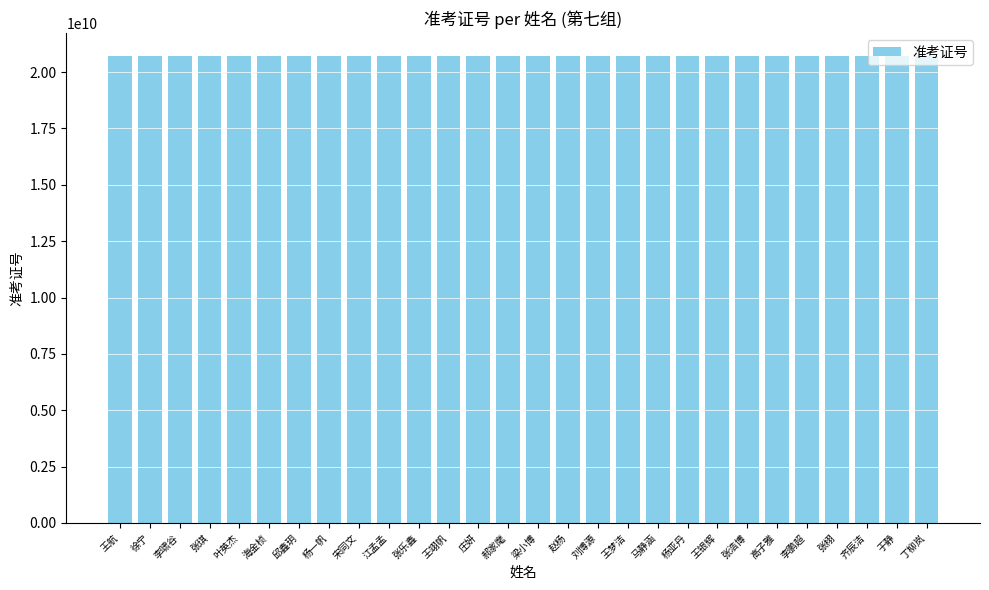

What is the greatest value displayed?

20704071029